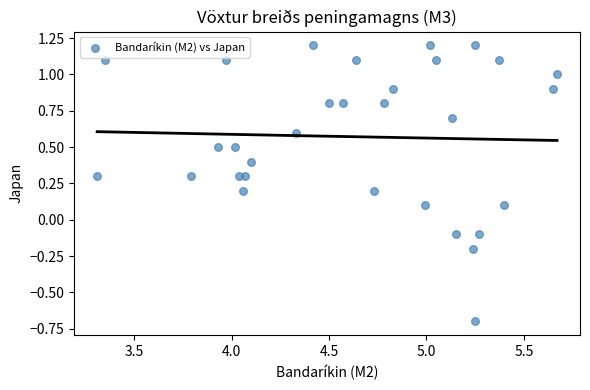

What is the range of X values (max minus min)?

2.4